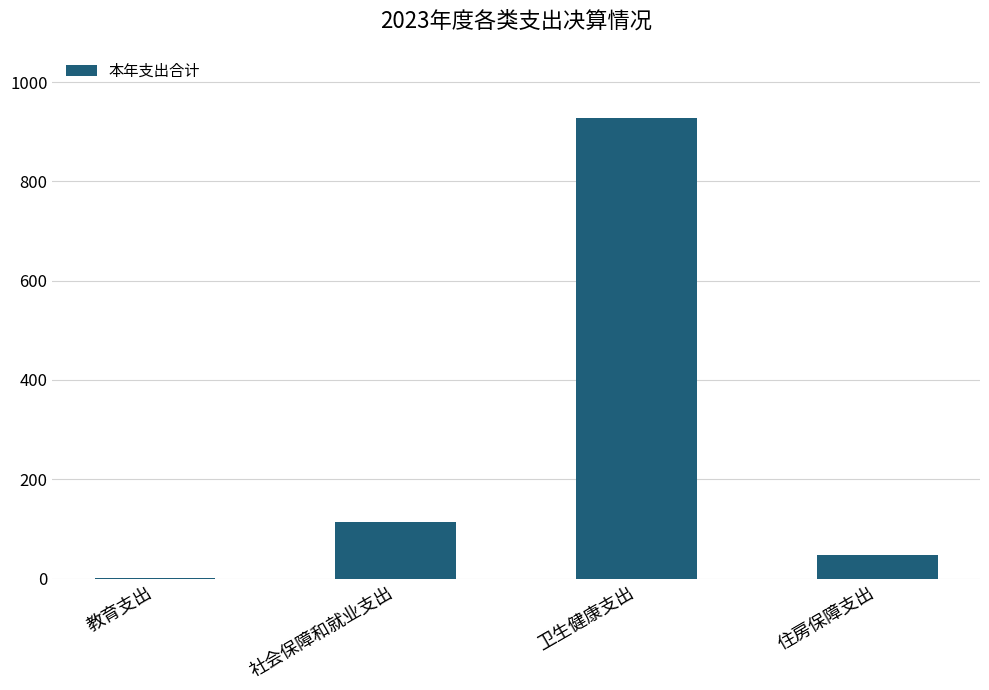

Count the number of categories in the chart.

4